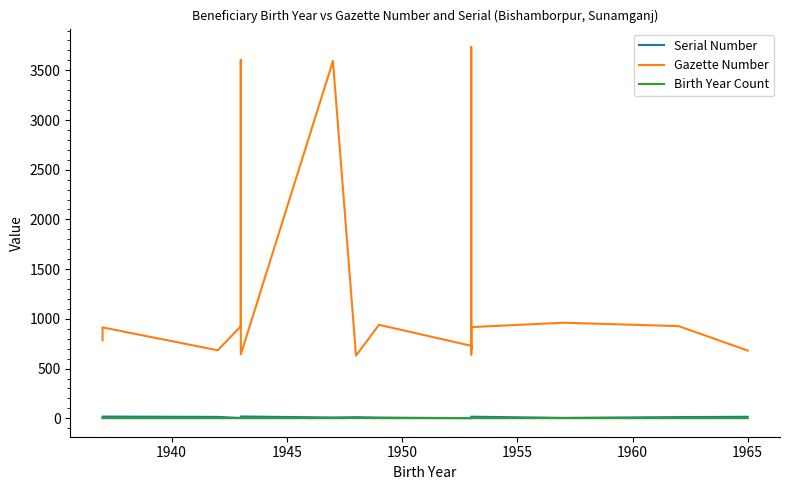

True or false: Gazette Number and Serial Number cross at least once.

False